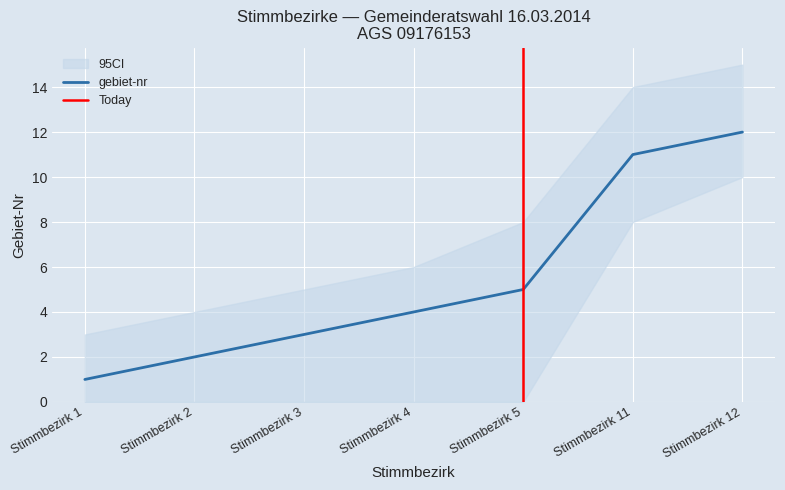

The gebiet-nr series shows 11 at Stimmbezirk 11. True or false?

True